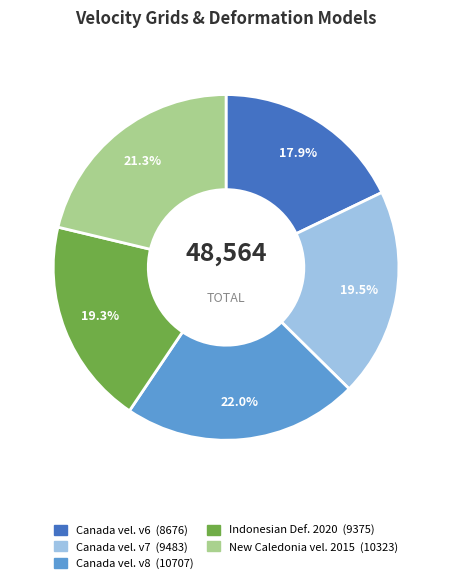

Is there any slice that represents more than half of the pie?

No